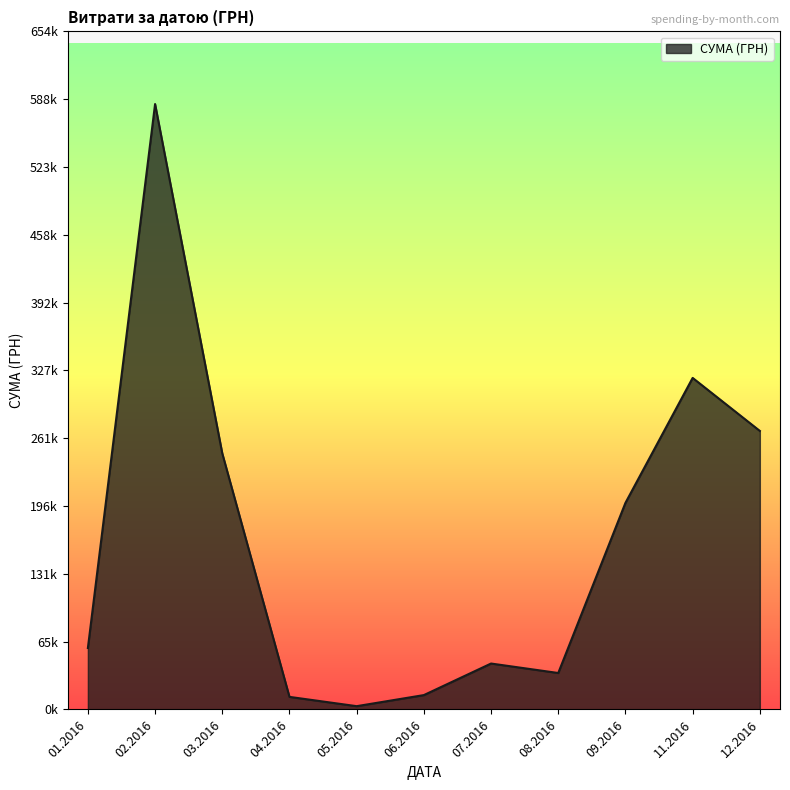

Does the chart have visible grid lines?

No